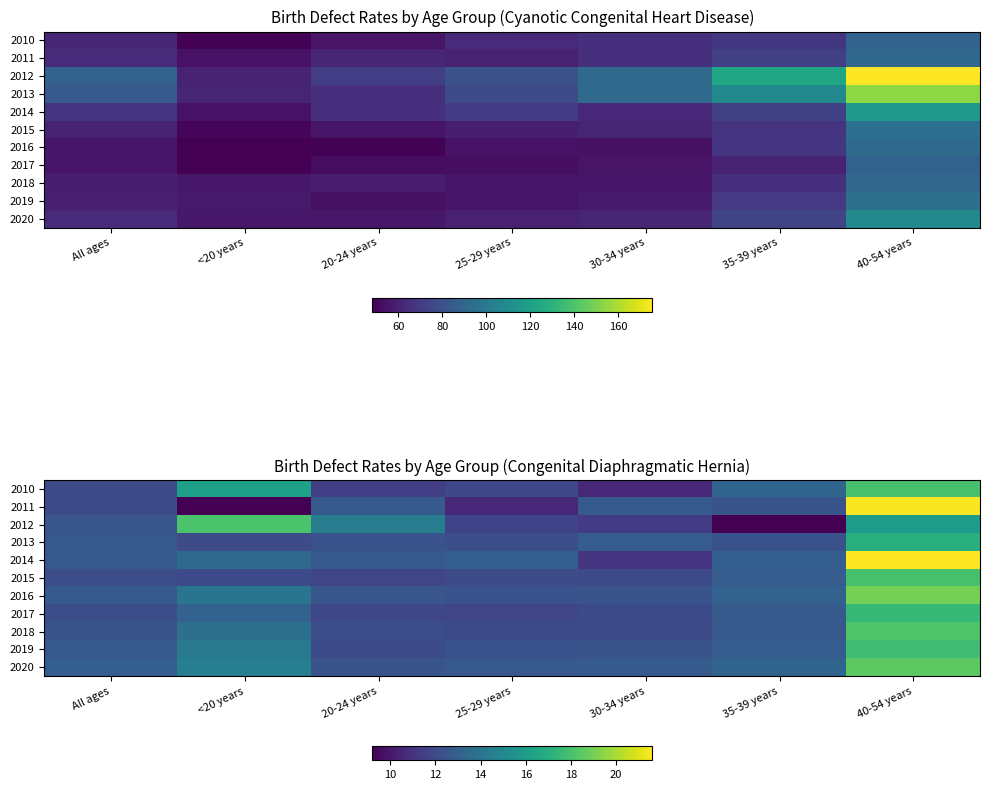

How many data points does each series have?

7